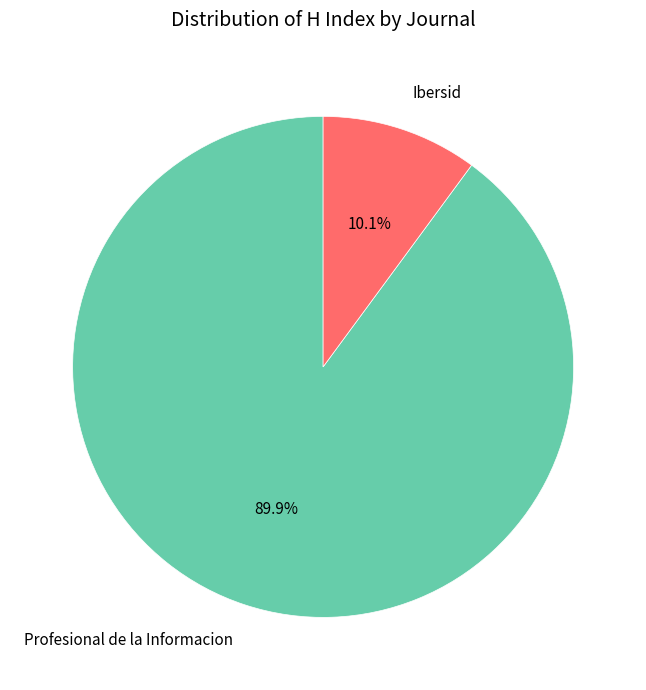

What is the smallest slice in the pie chart?

Ibersid